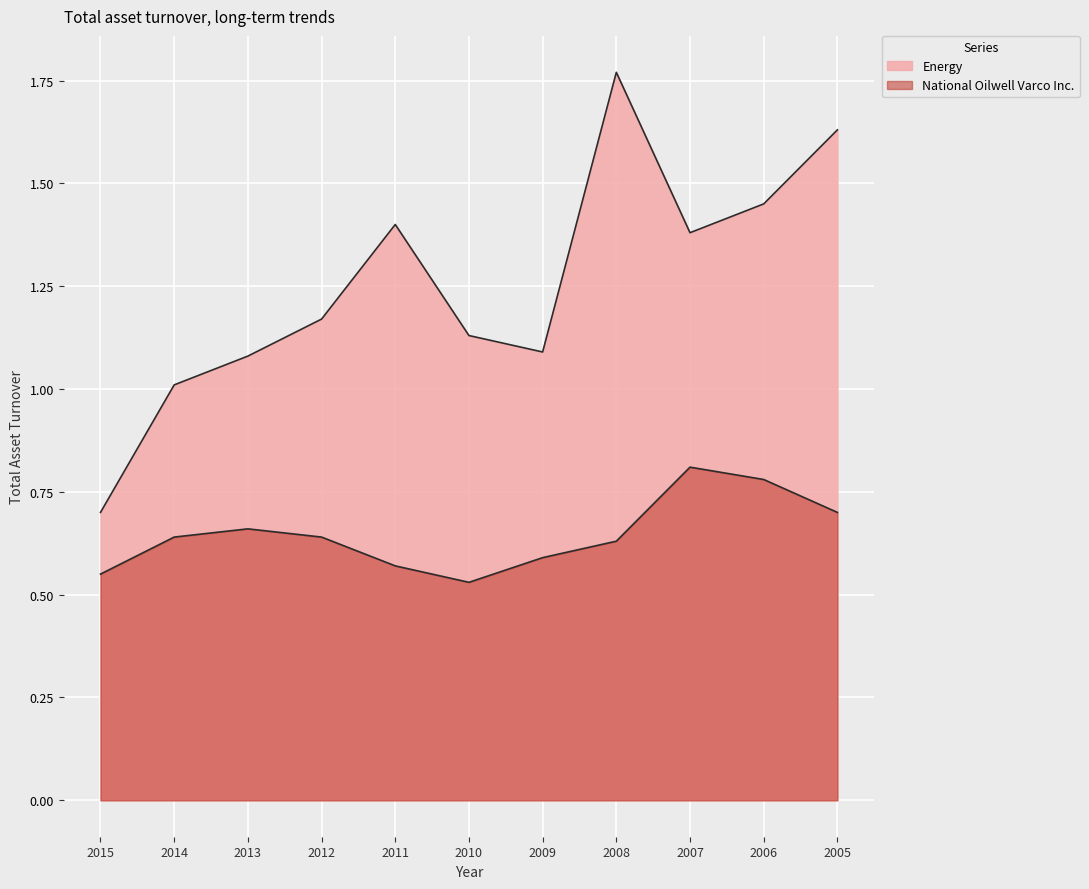

Reading right to left, what are all the values shown in this chart?

National Oilwell Varco Inc.: 0.7	0.8	0.8	0.6	0.6	0.5	0.6	0.6	0.7	0.6	0.6
Energy: 1.6	1.4	1.4	1.8	1.1	1.1	1.4	1.2	1.1	1.0	0.7